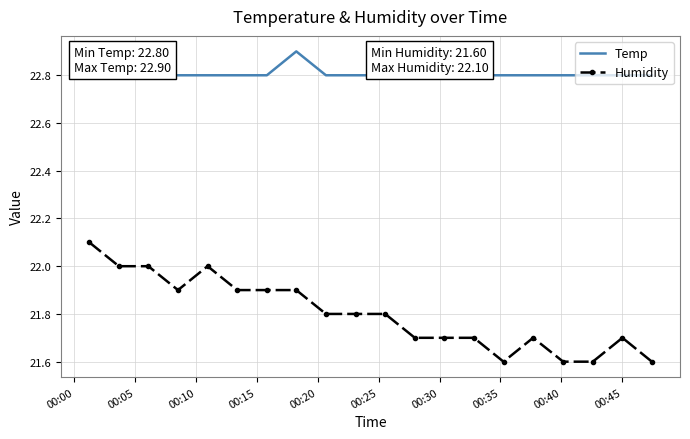

List the series in order of their overall mean, lowest first.

Humidity, Temp